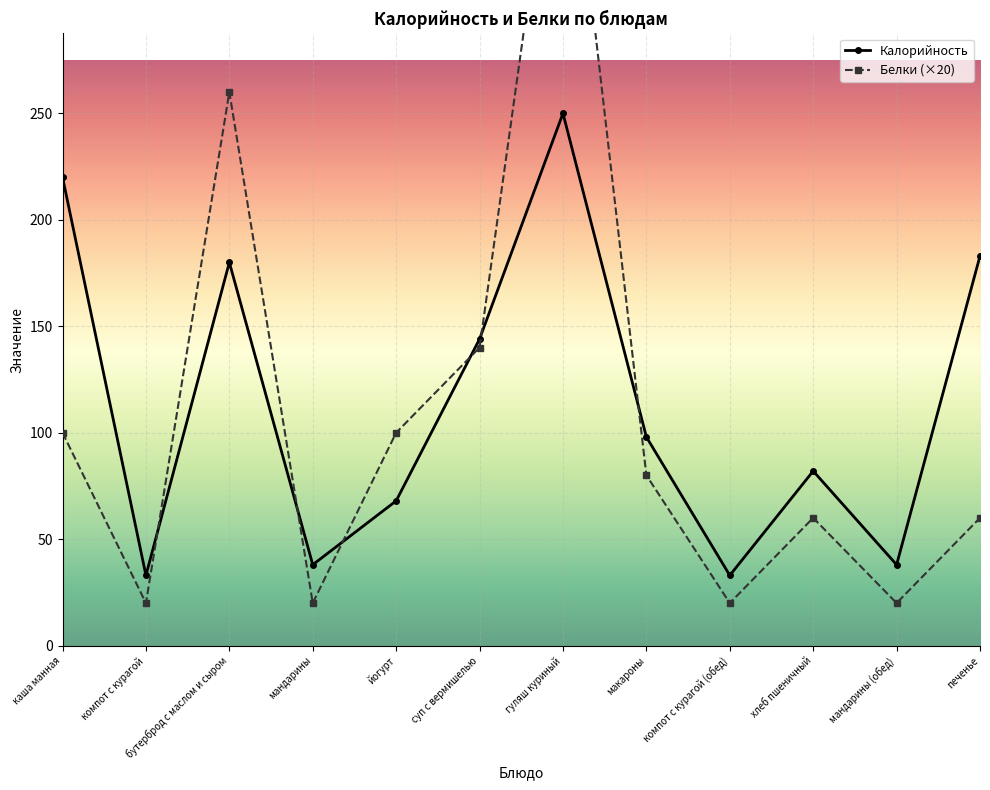

Reading right to left, extract all data points from this chart.

Калорийность: печенье=183	мандарины (обед)=38	хлеб пшеничный=82	компот с курагой (обед)=33	макароны=98	гуляш куриный=250	суп с вермишелью=144	йогурт=68	мандарины=38	бутерброд с маслом и сыром=180	компот с курагой=33	каша манная=220
Белки: печенье=60	мандарины (обед)=20	хлеб пшеничный=60	компот с курагой (обед)=20	макароны=80	гуляш куриный=420	суп с вермишелью=140	йогурт=100	мандарины=20	бутерброд с маслом и сыром=260	компот с курагой=20	каша манная=100